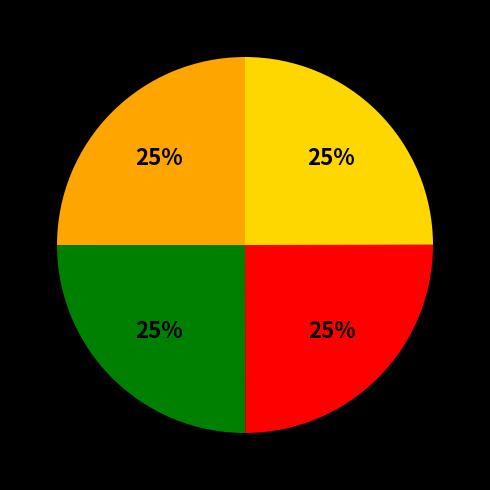

Does any single category account for the majority?

No